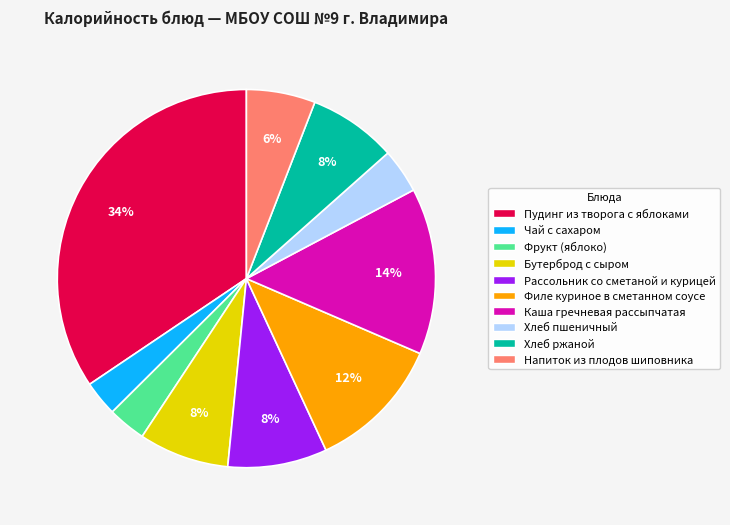

Is the sum of Пудинг из творога с яблоками and Филе куриное в сметанном соусе greater than half?

No